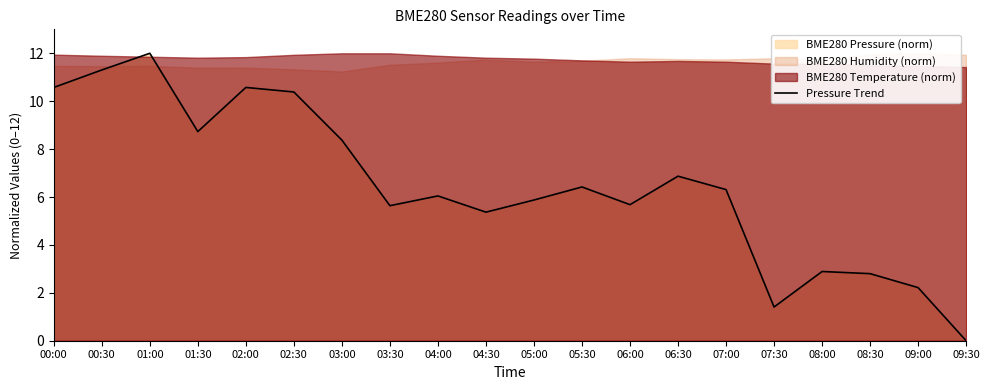

True or false: Pressure Trend has a value of 17.0 at 01:00.

False